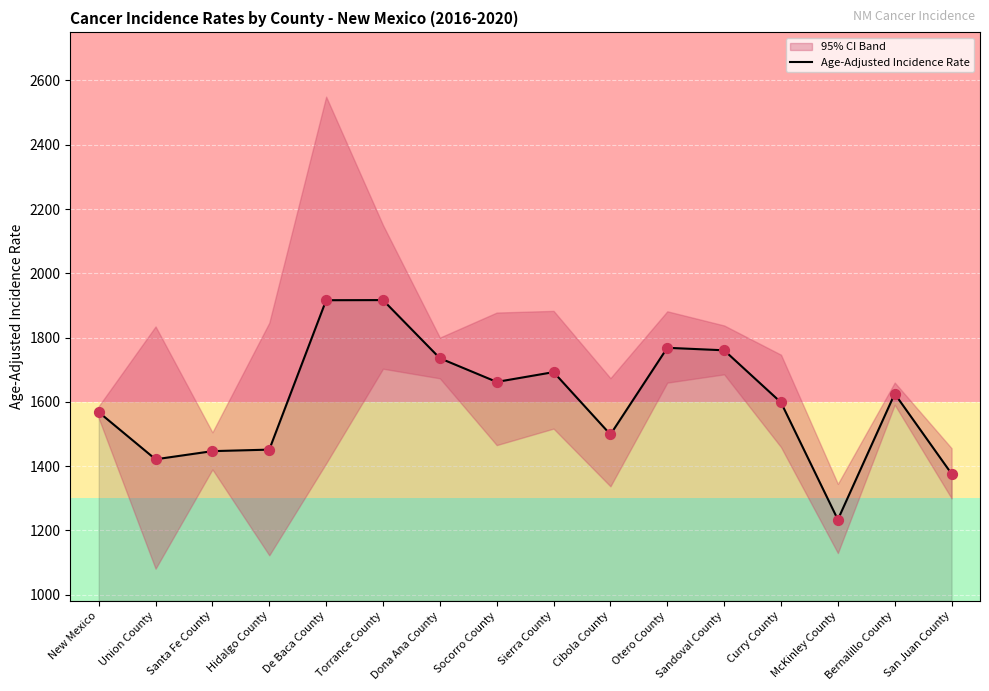

Approximately how many times larger is the value at Socorro County compared to Curry County?

1.0